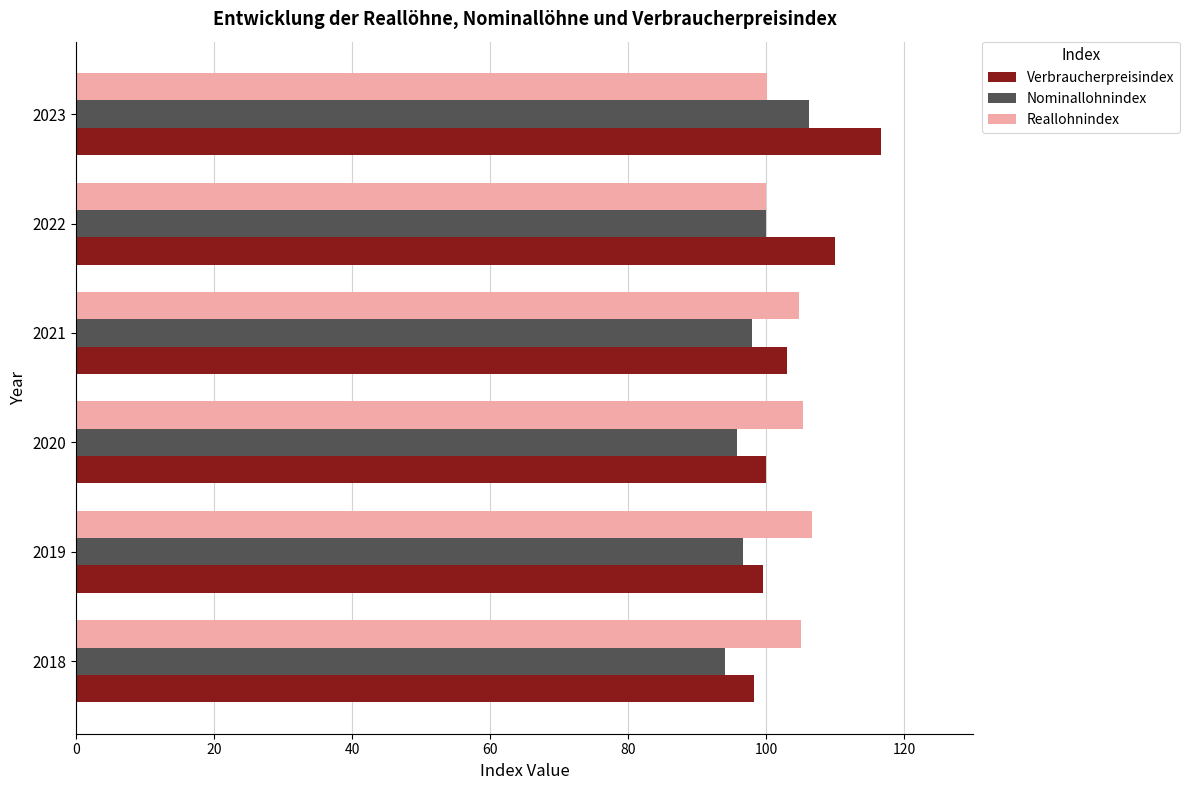

Rank the series by their average value, from highest to lowest.

Verbraucherpreisindex, Reallohnindex, Nominallohnindex